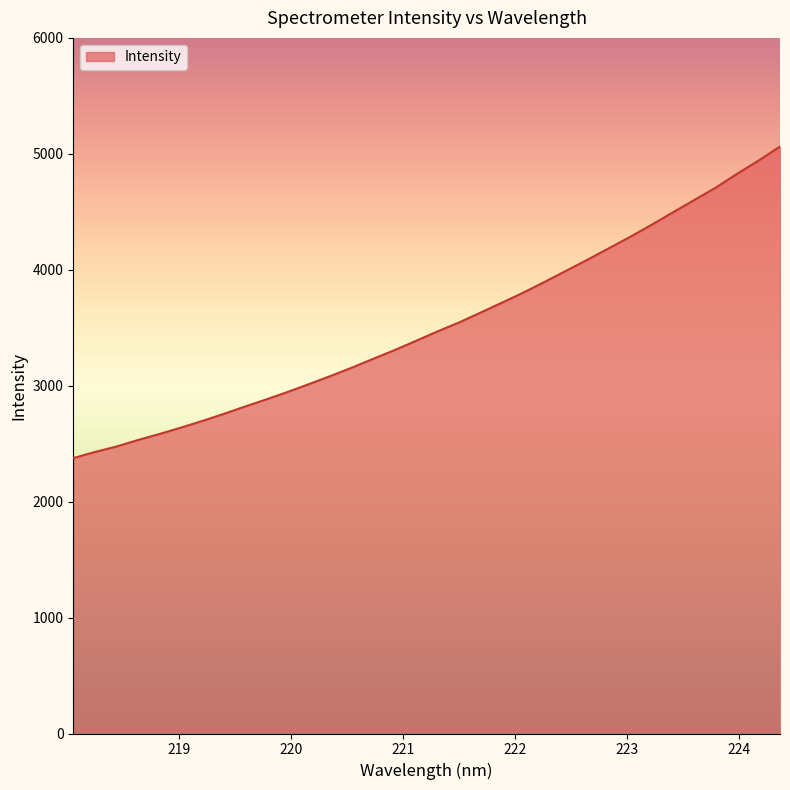

What is the difference between the maximum and minimum values?

2687.4